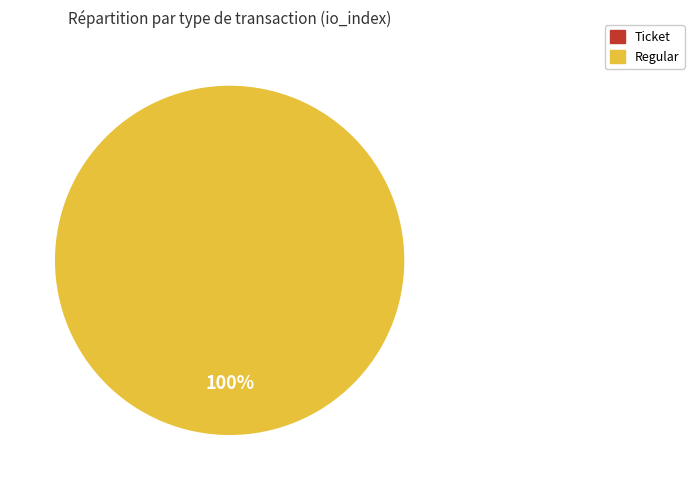

The Ticket (io_index=0) slice represents 0% of the pie. True or false?

True